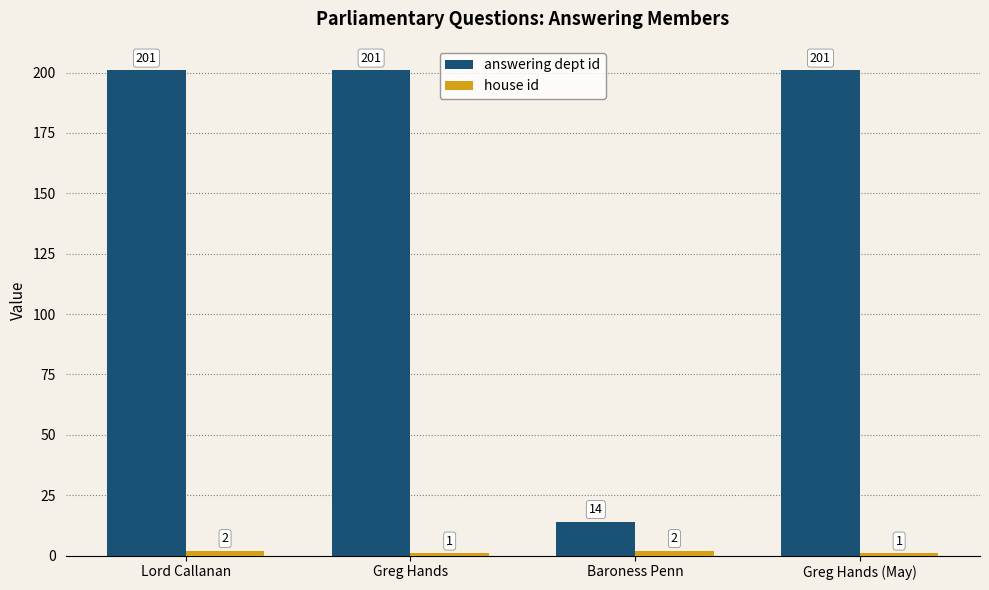

What is the average value of the answering dept id series?

154